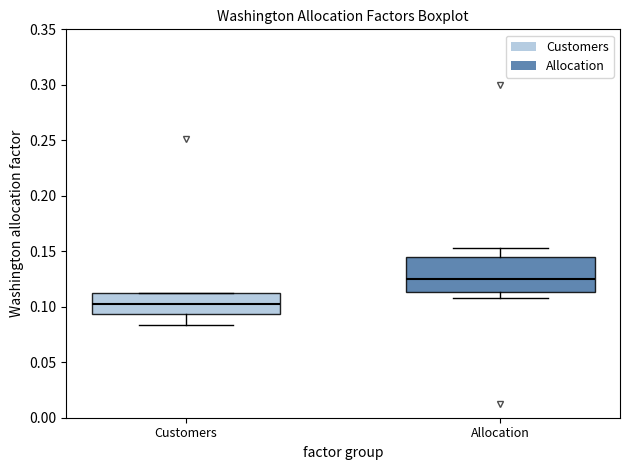

Which box's median line is the highest?

Allocation